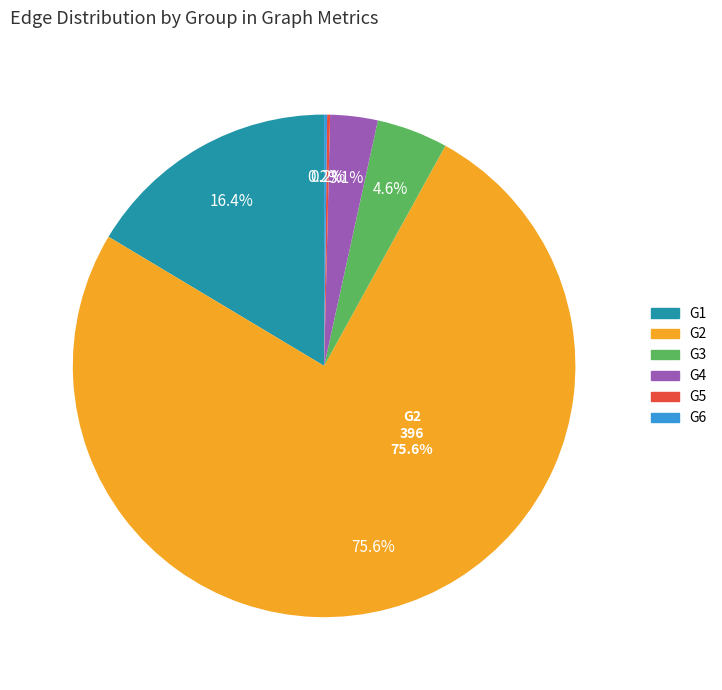

Is there any slice that represents more than half of the pie?

Yes